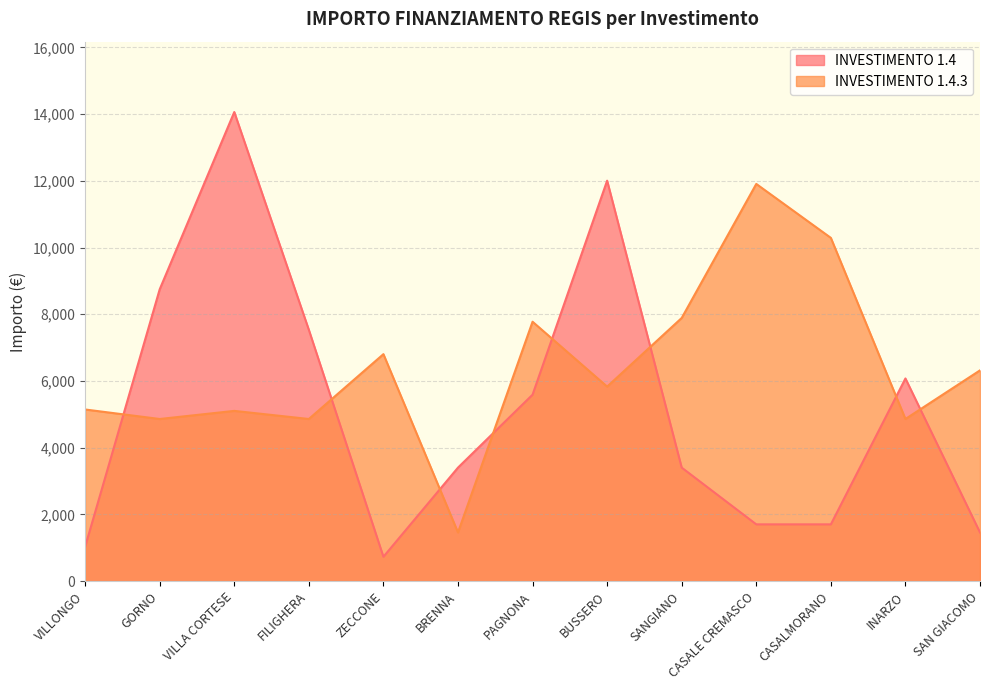

Where is INVESTIMENTO 1.4 nearest to the value 7396?

FILIGHERA